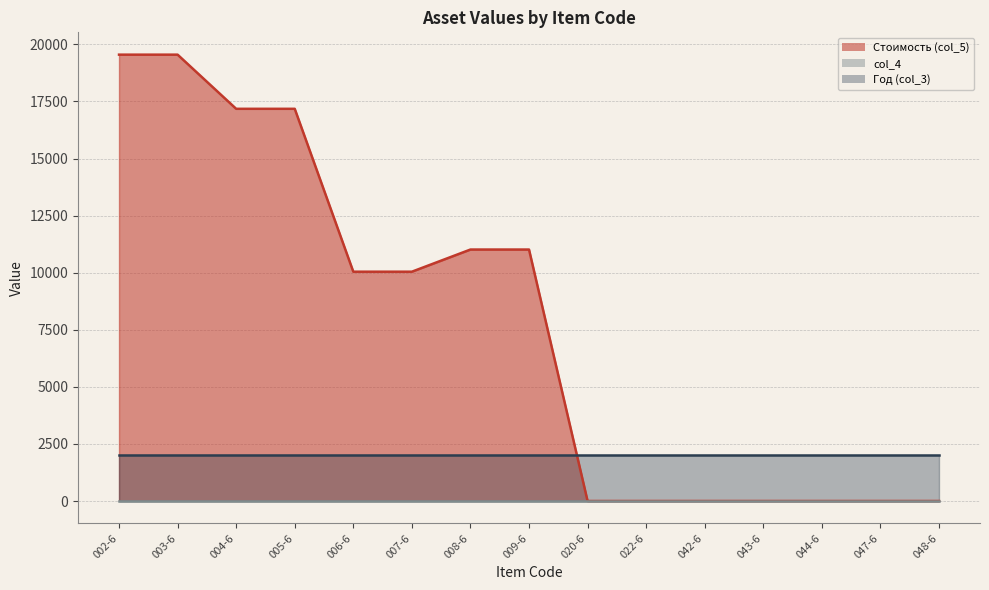

At which label does Стоимость (col_5) first exceed 10043?

002-6